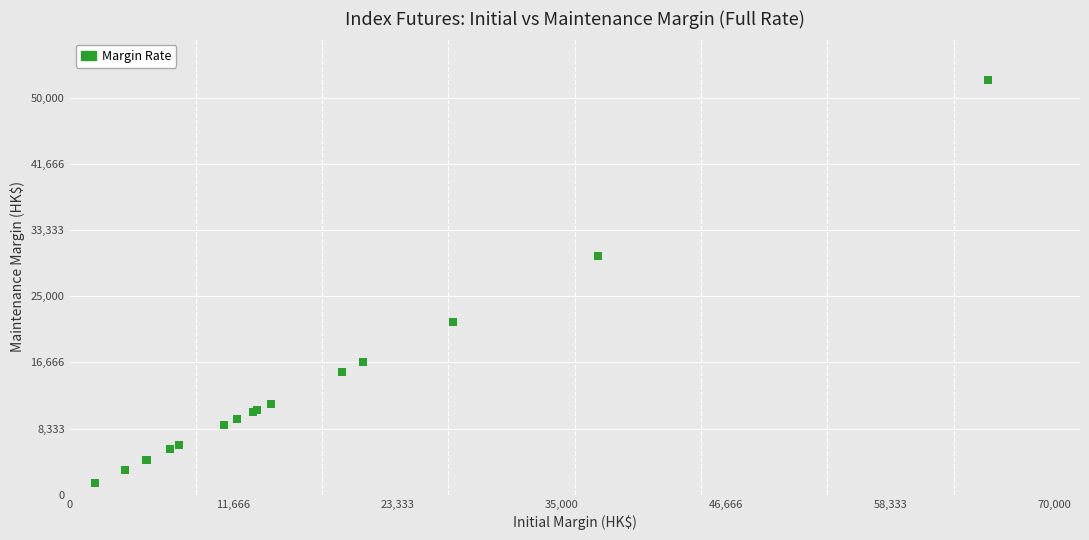

What Y value in the scatter plot is closest to 26855?

30080